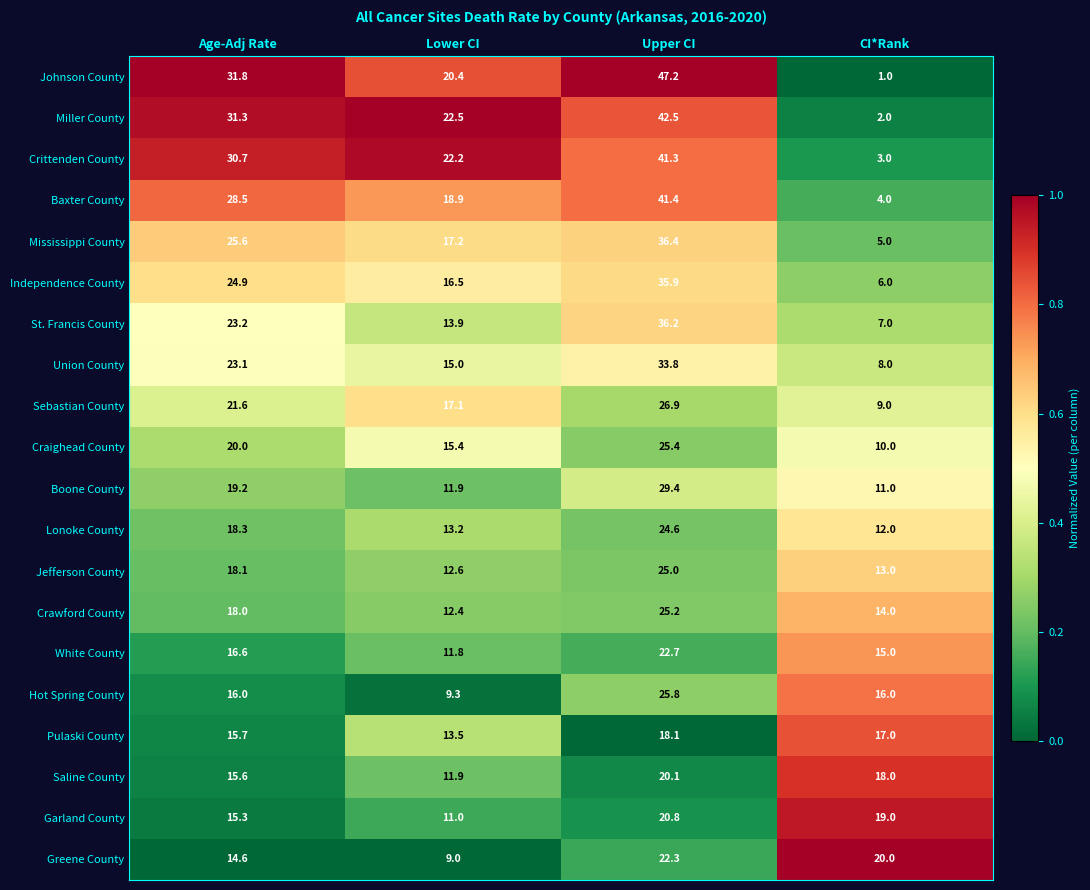

At which category is the sum across all series the highest?

Upper CI